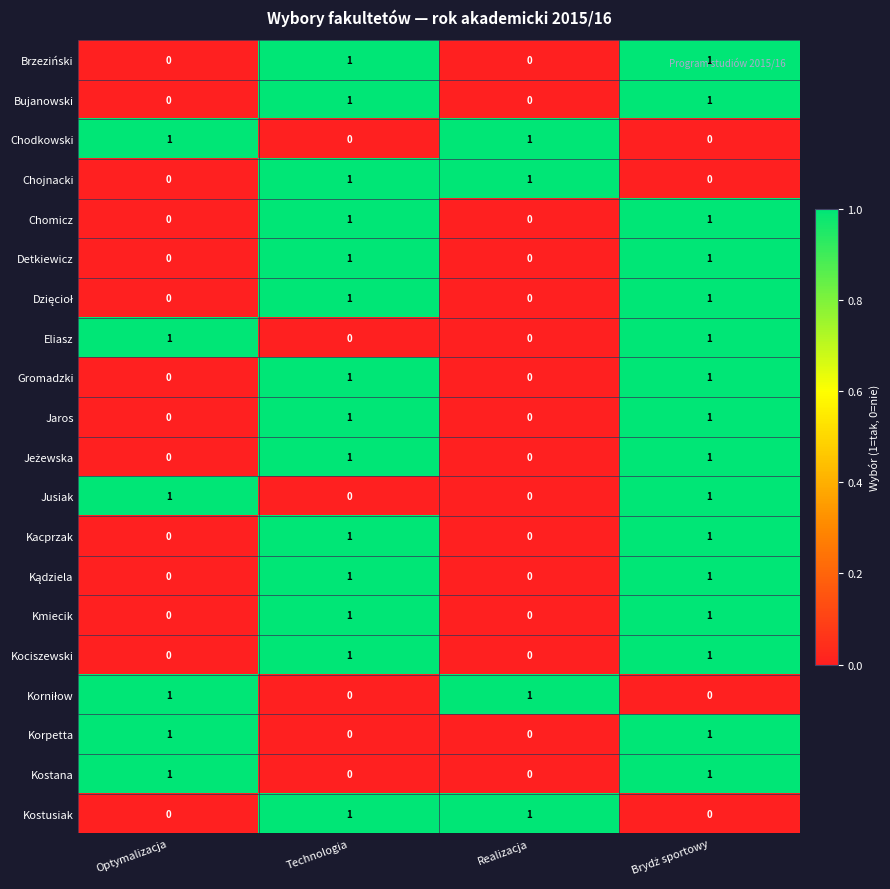

What is the total value across all series at Technologia?

14